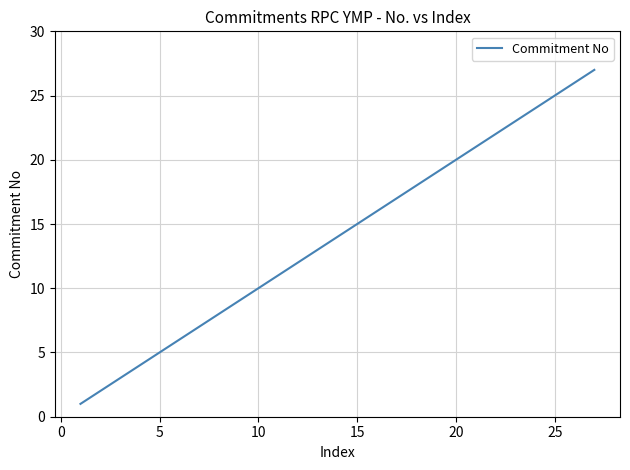

What is the minimum value shown in the chart?

1